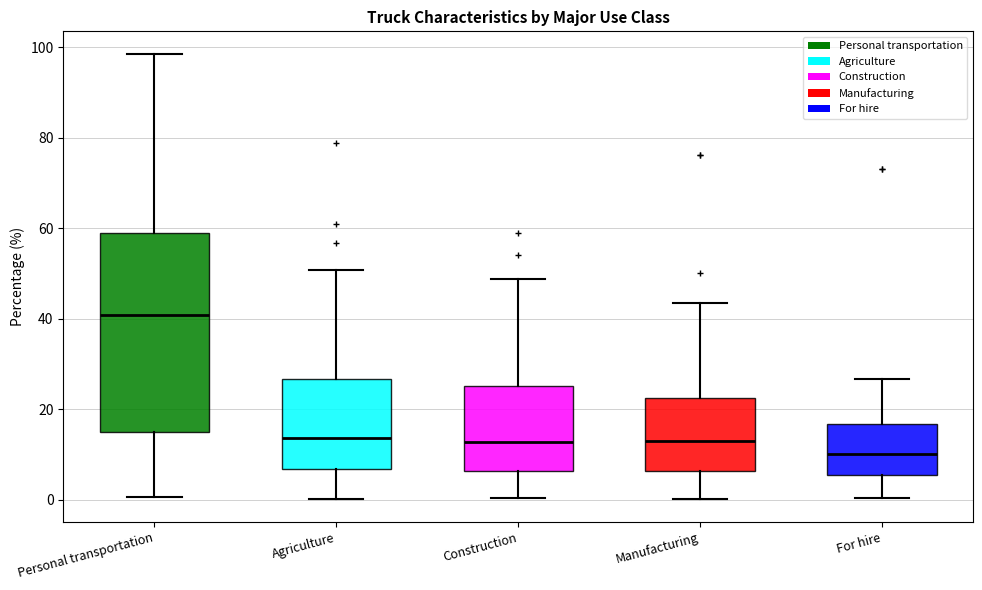

Which box is the tallest, from its lower edge to its upper edge?

Personal transportation